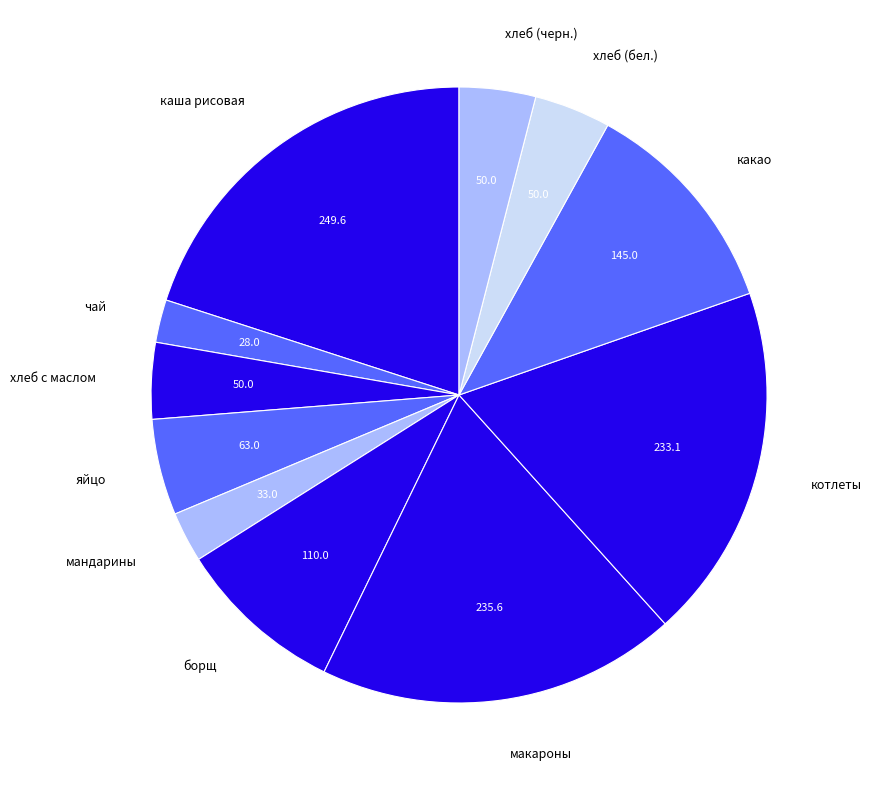

Which slice is the largest?

каша рисовая